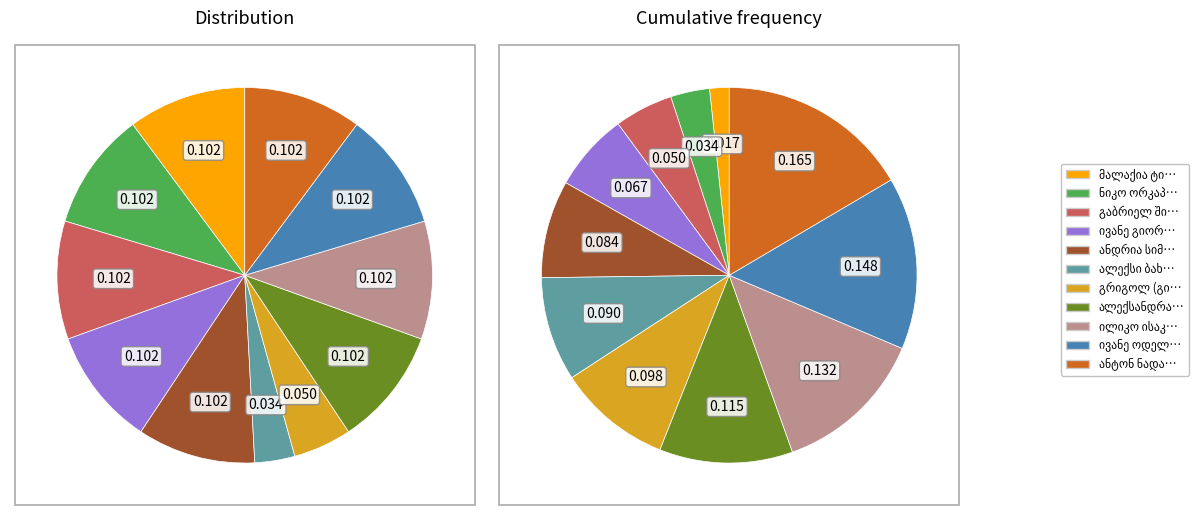

Does ანტონ ნადარეიშვილი account for over 50% of the chart?

No